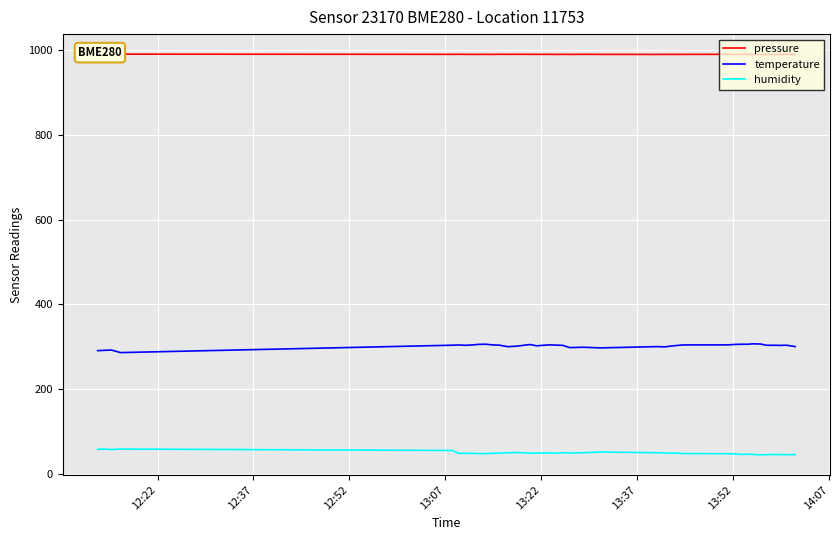

What is the lowest value of the temperature series?

285.8